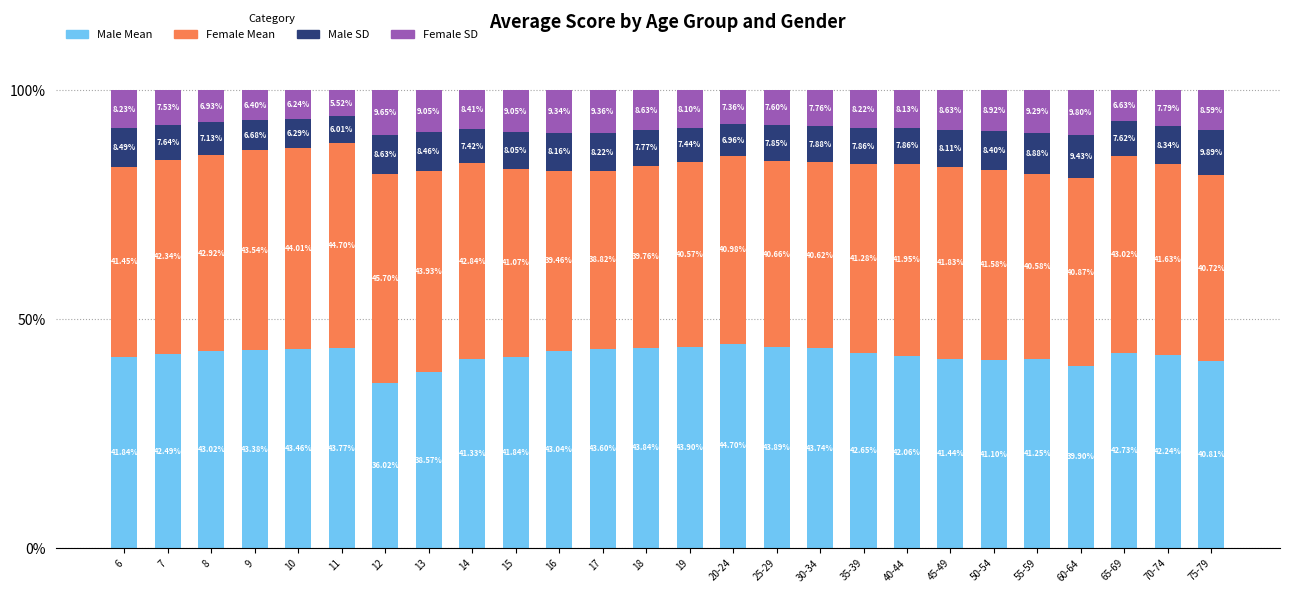

What is the total value across all series at 17?

100.0